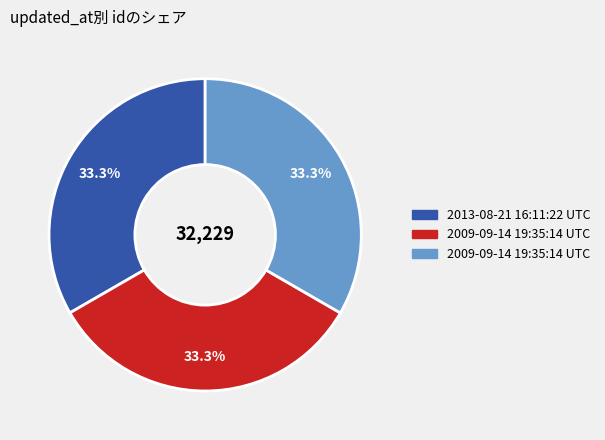

Is there any slice that represents more than half of the pie?

No